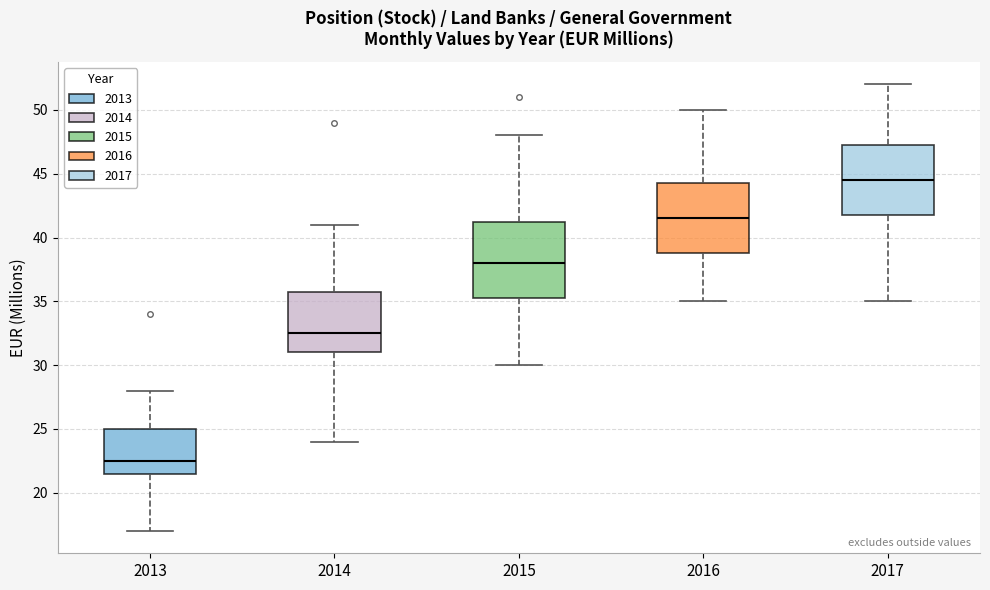

Which box is the tallest, from its lower edge to its upper edge?

2015